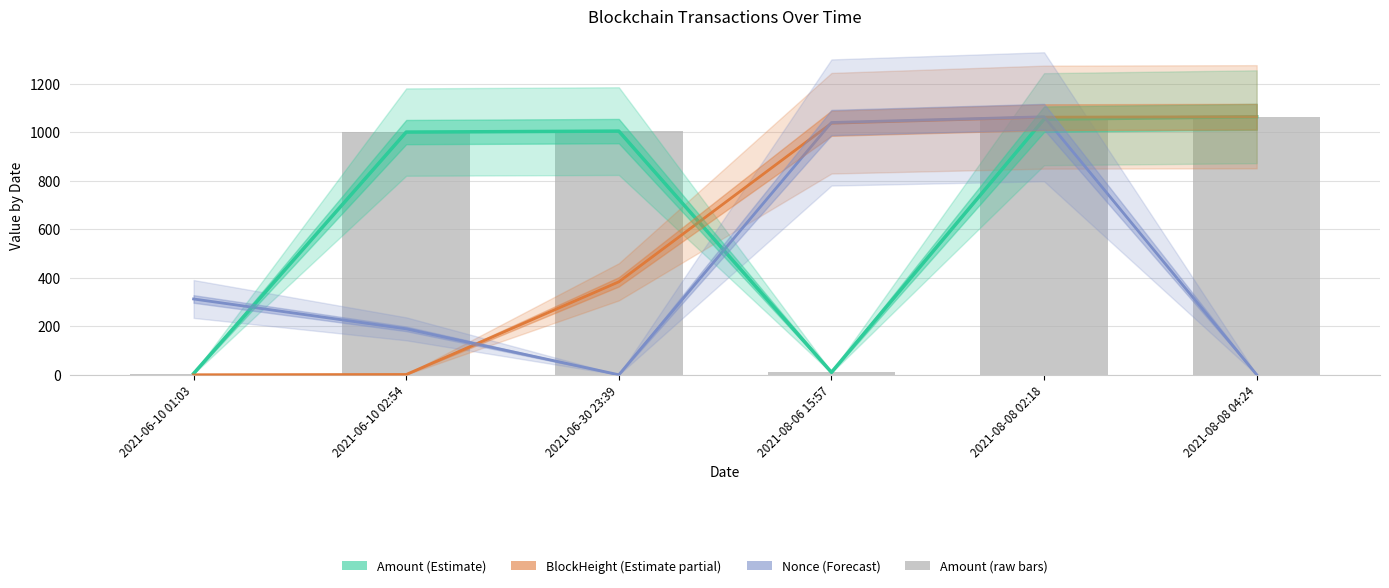

What is the spread (max minus min) of values at 2021-06-10 01:03?

312.3